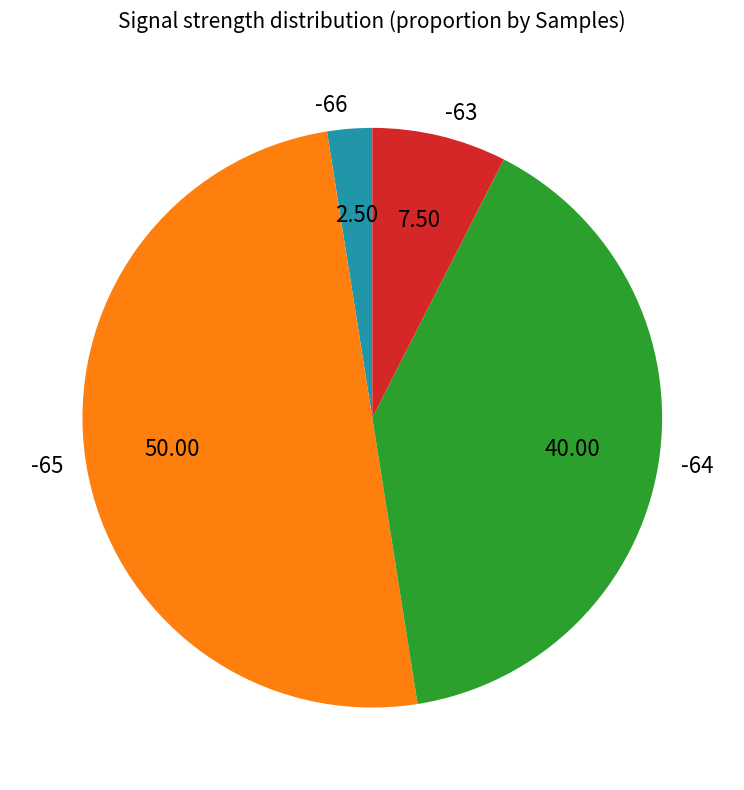

Rank the categories by value from highest to lowest.

-65, -64, -63, -66